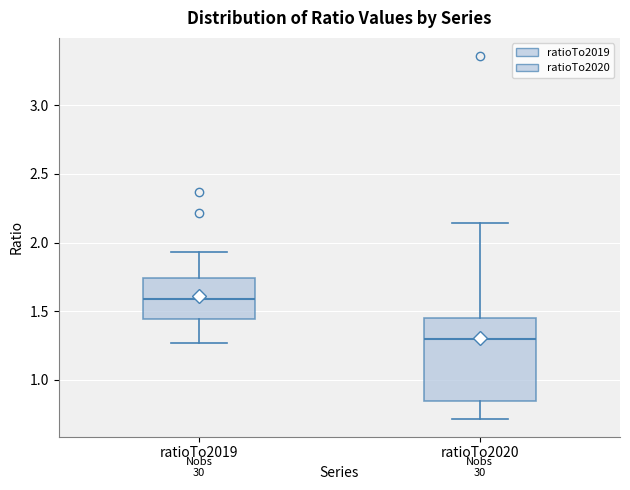

Comparing the boxes themselves (not the whiskers), which one is the tallest?

ratioTo2020